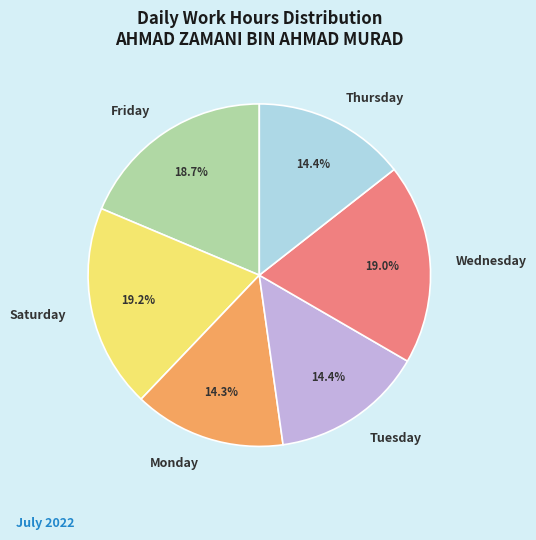

Does any single category account for the majority?

No